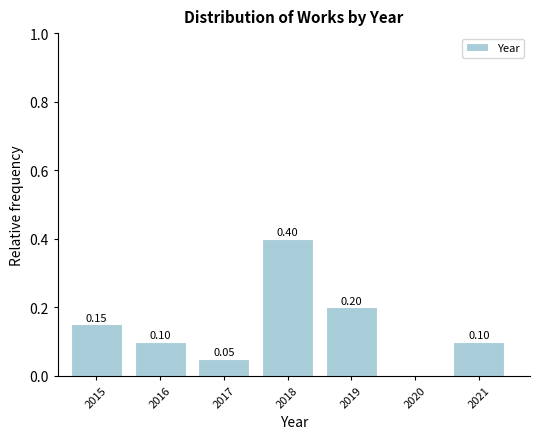

What is the sum of the values at 2018 and 2017?

0.5